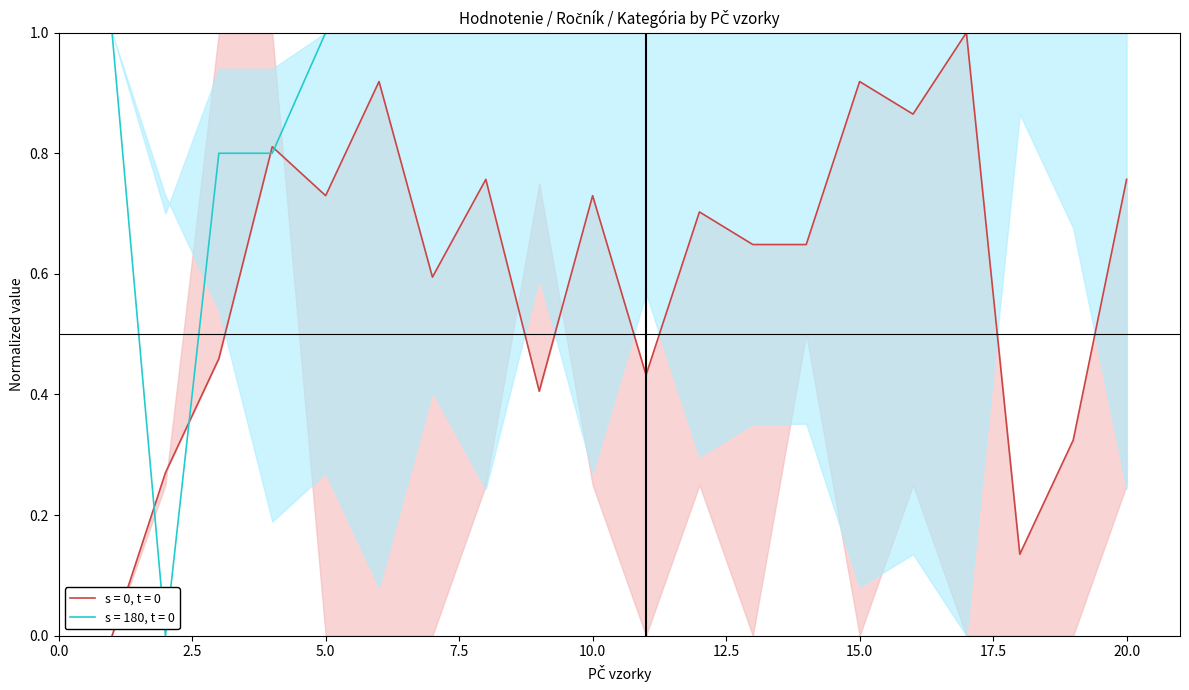

Does the chart display data point markers on the line(s)?

No